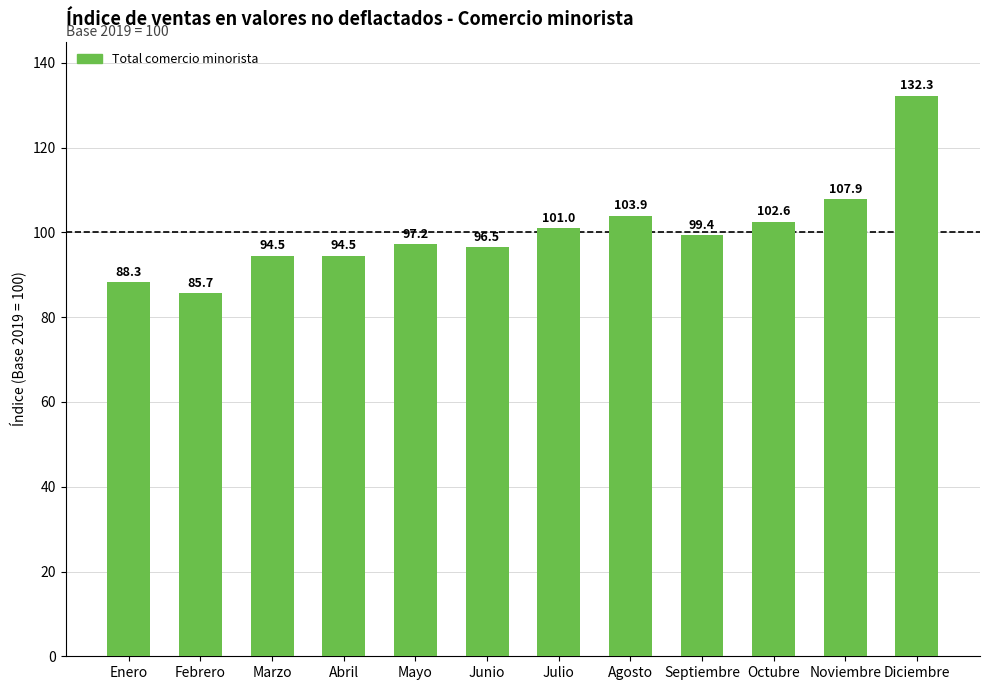

True or false: the data shows 96.5 at Junio.

True